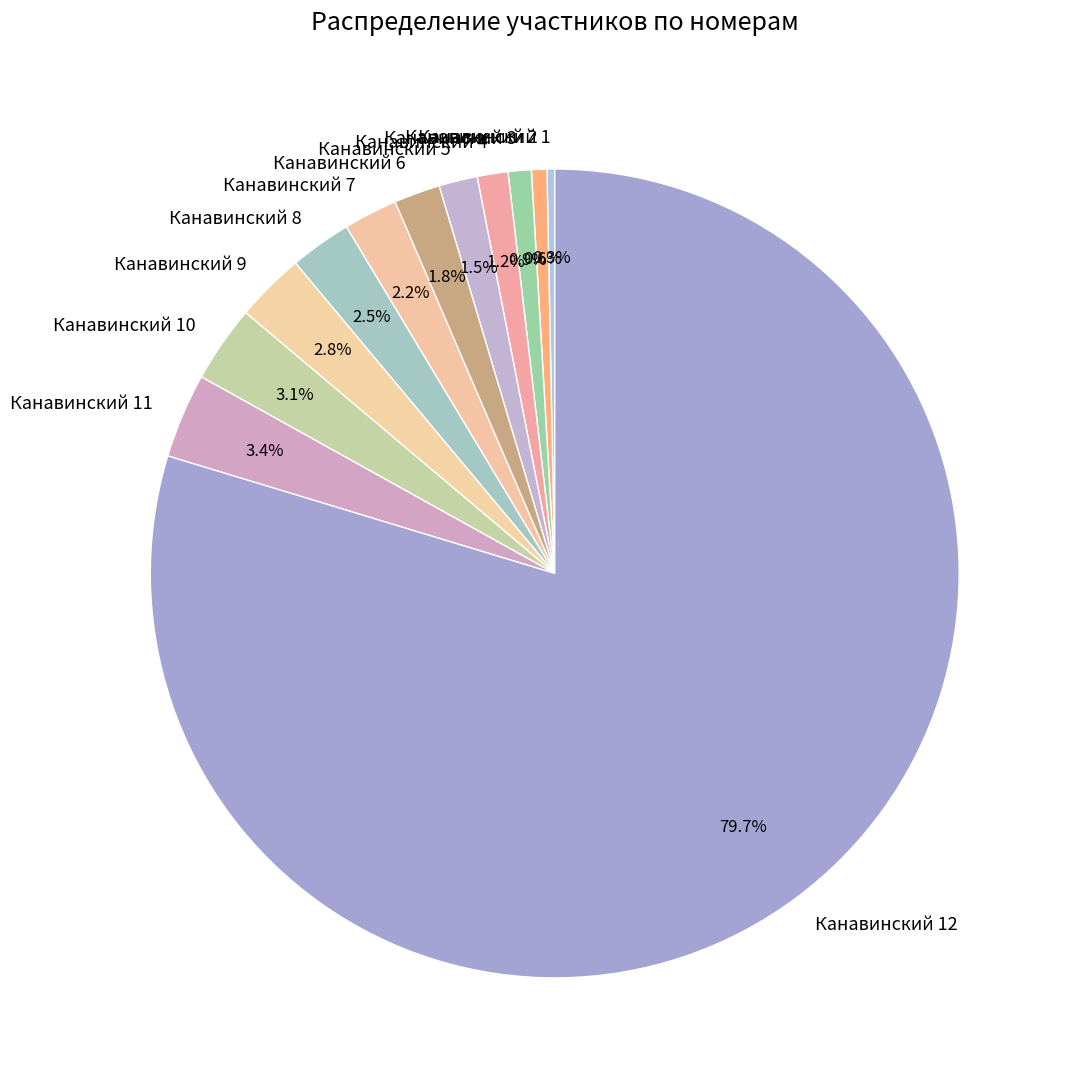

Between Канавинский 1 and Канавинский 9, which is larger?

Канавинский 9